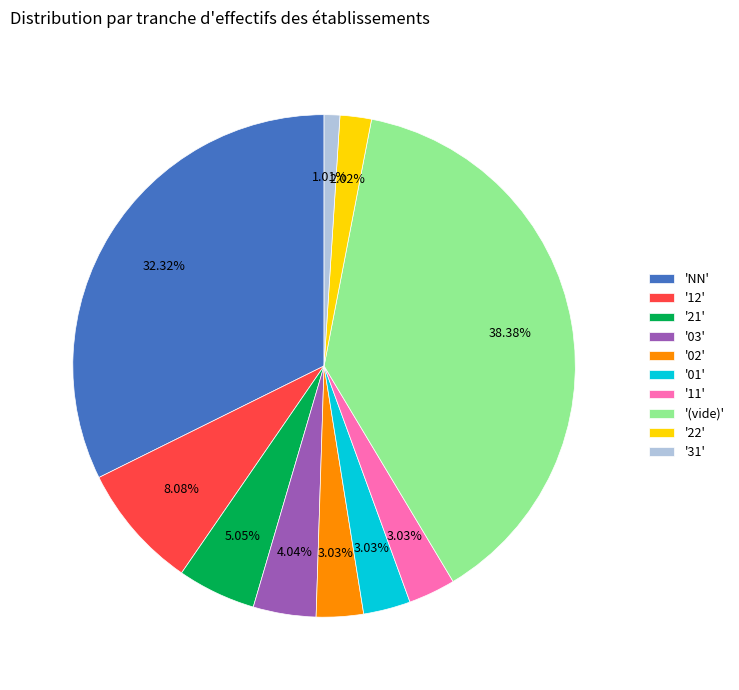

To the nearest percent, what is the difference between the largest and smallest slice percentages?

37%